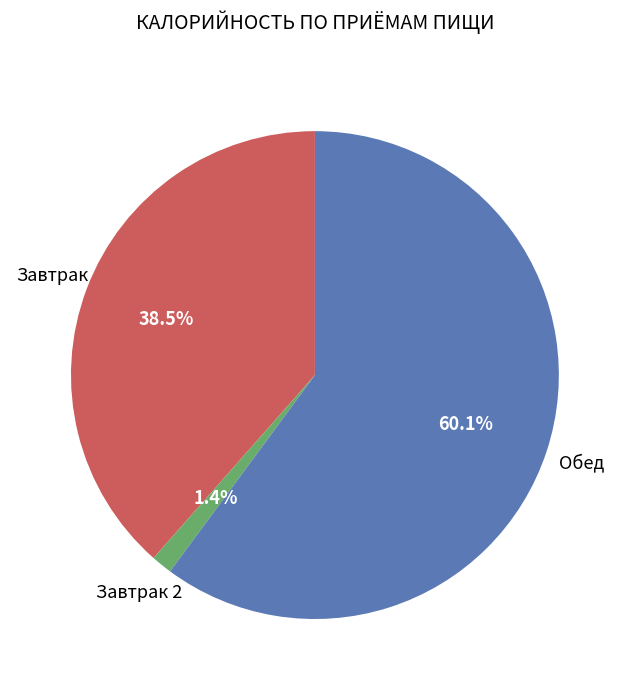

Does any single category account for the majority?

Yes